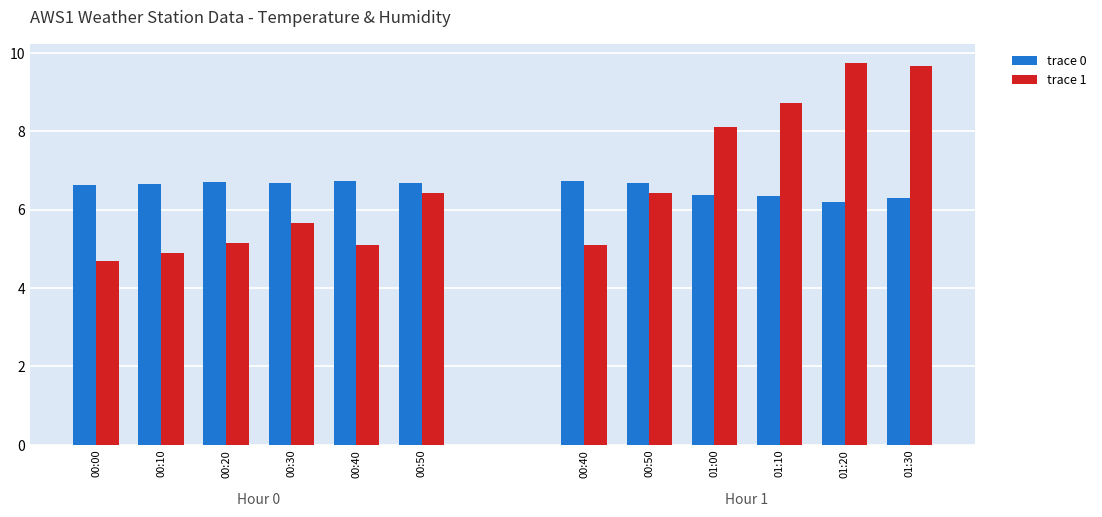

How many data points in trace 1 are above 6?

6